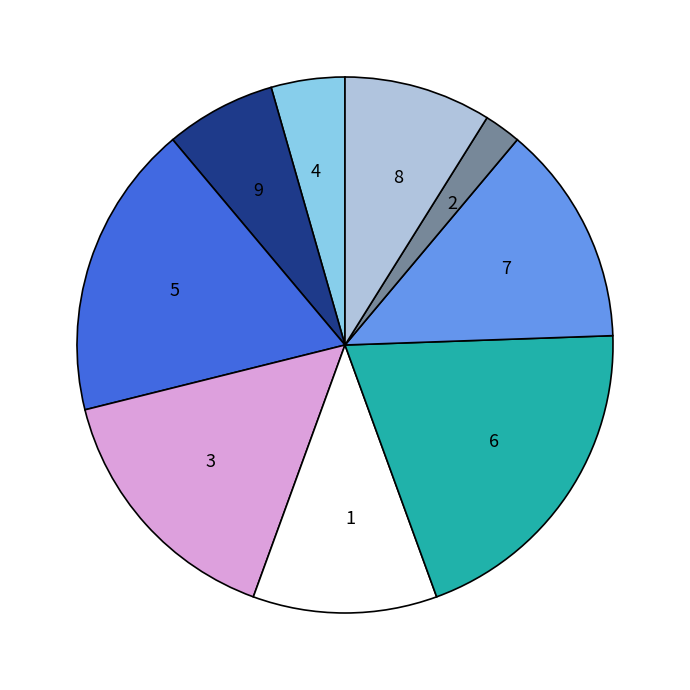

Which category has the smallest portion of the pie?

2